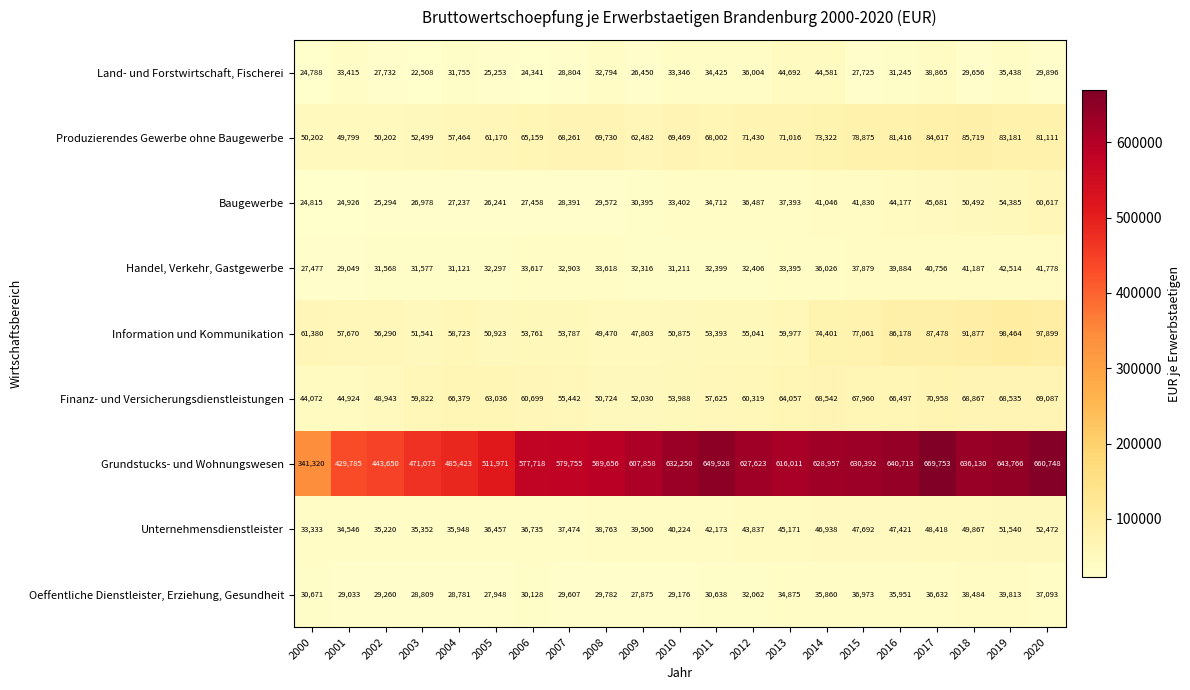

What is the total value across all series at 2003?

780159